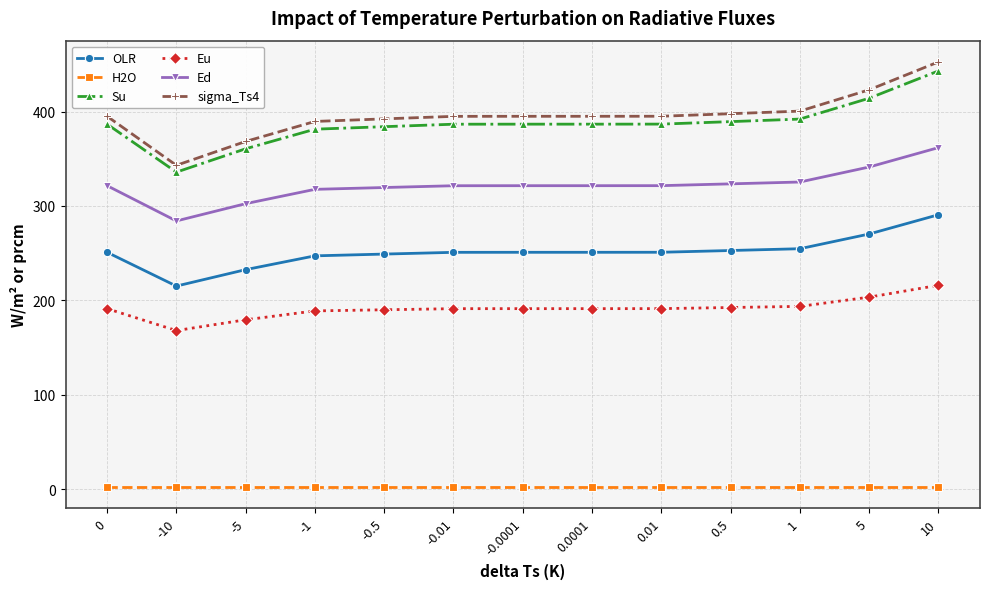

Is it true that H2O equals 2.6 at -0.0001?

True